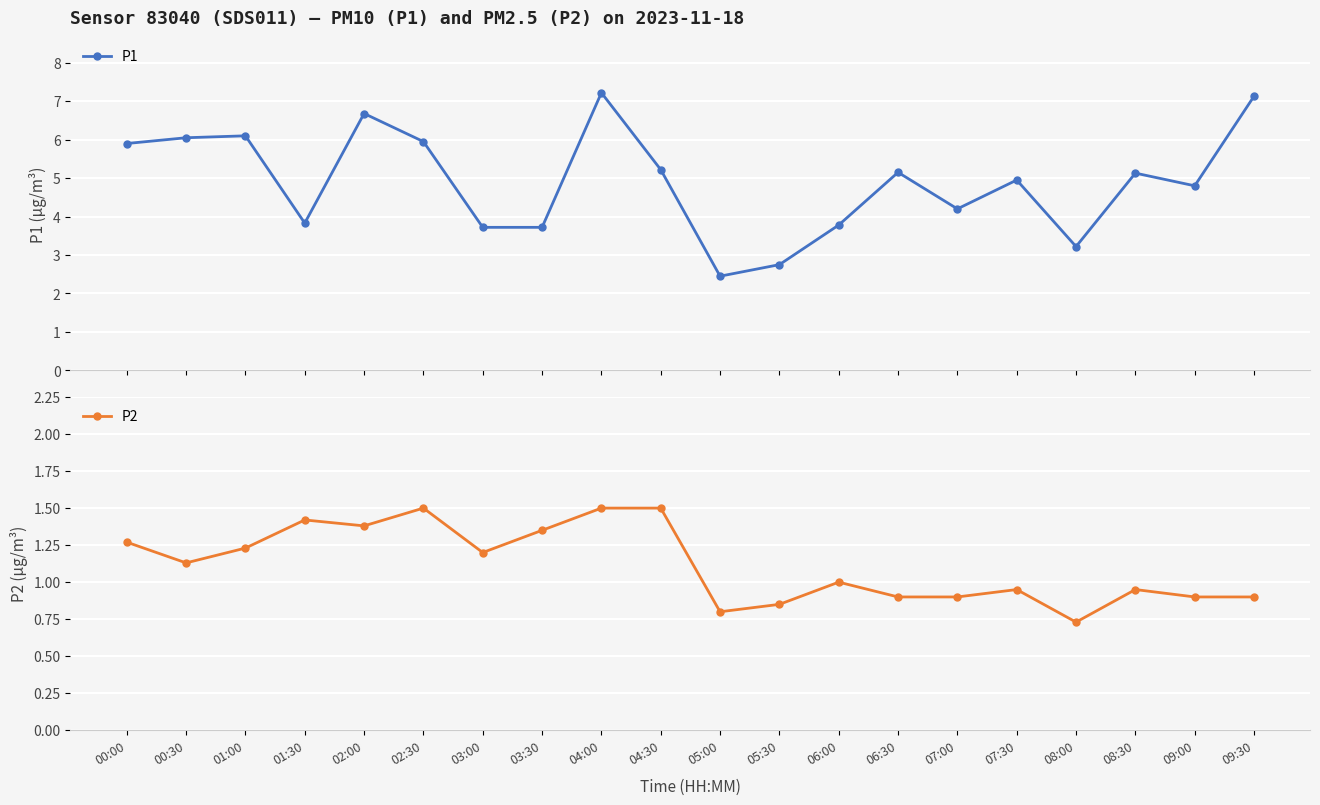

Reading right to left, what are all the values shown in this chart?

P1: 7.1	4.8	5.1	3.2	5.0	4.2	5.2	3.8	2.8	2.5	5.2	7.2	3.7	3.7	6.0	6.7	3.8	6.1	6.0	5.9
P2: 0.9	0.9	0.9	0.7	0.9	0.9	0.9	1.0	0.8	0.8	1.5	1.5	1.4	1.2	1.5	1.4	1.4	1.2	1.1	1.3